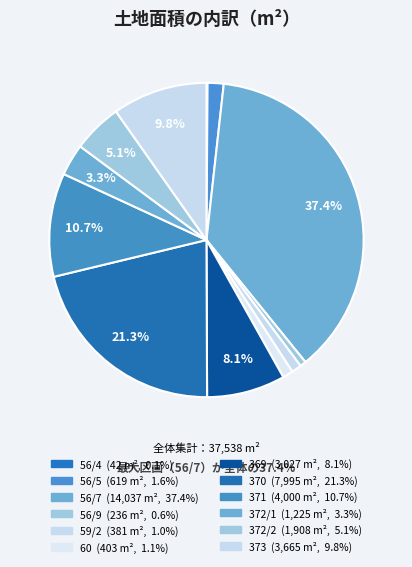

What percentage is the 372/1 slice, to the nearest percent?

3%